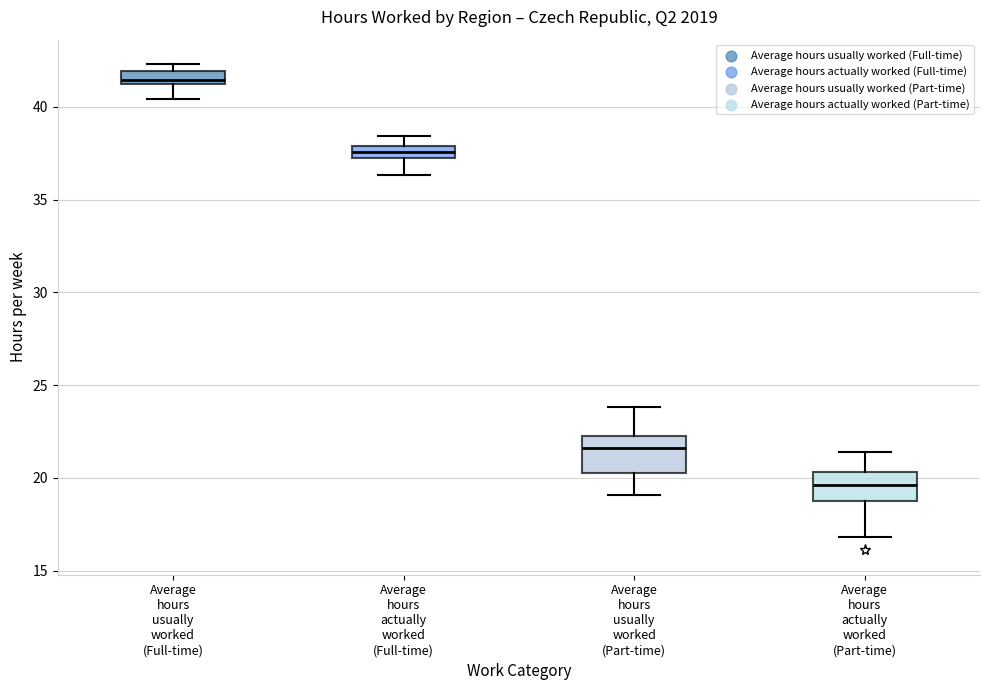

Where is the lower edge of the box for Average hours actually worked (Part-time) on the y-axis? The values are not printed on the chart, so give them approximately, as read against the axis.

19.0